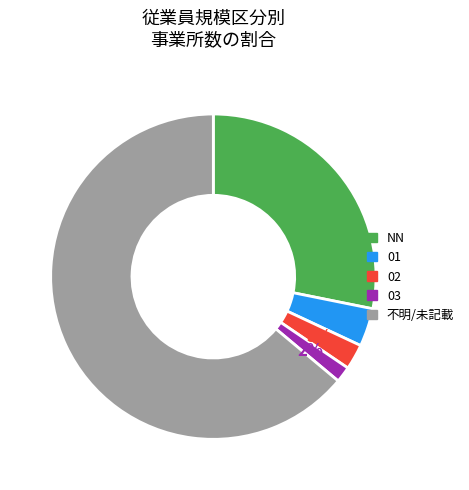

Is there any slice that represents more than half of the pie?

Yes